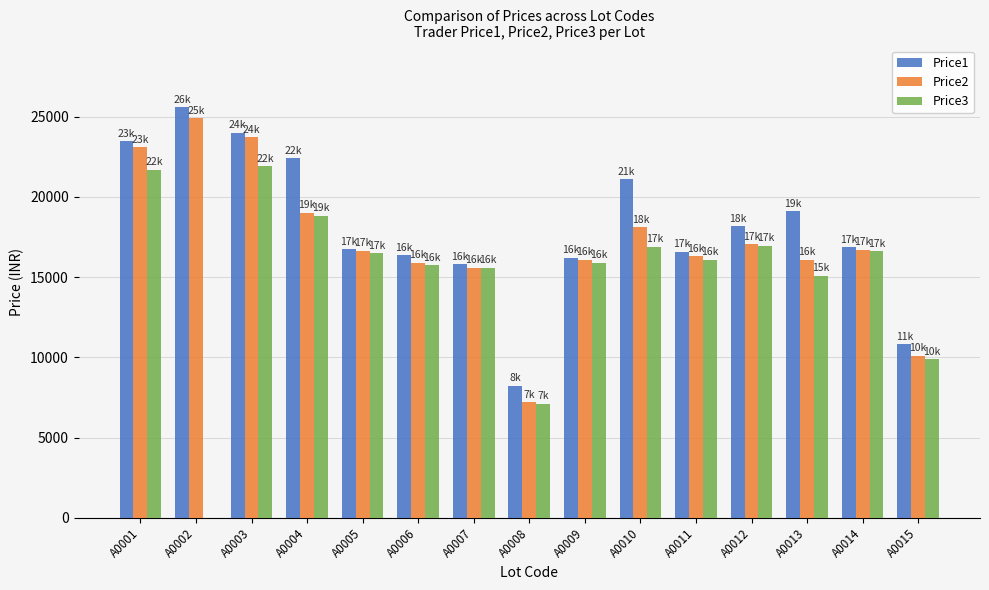

Is the value of Price1 at A0005 greater than the value of Price3 at A0008?

Yes